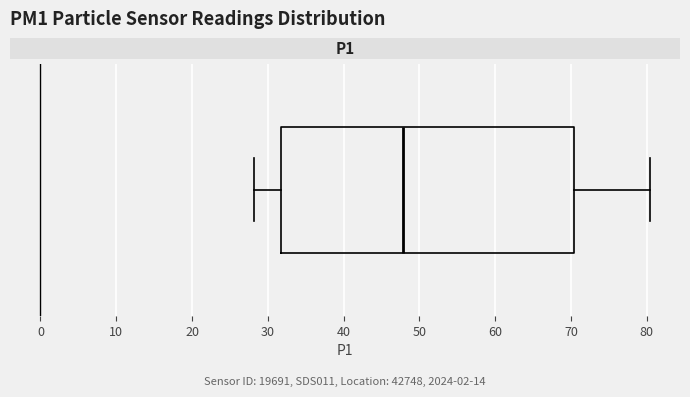

Read this box plot against the x-axis: the position of the median line, the range covered by the box, and the ends of both whiskers. The values are not printed on the chart, so give them approximately, as read against the axis.

median 48, box 32 to 70, whiskers 28 to 80